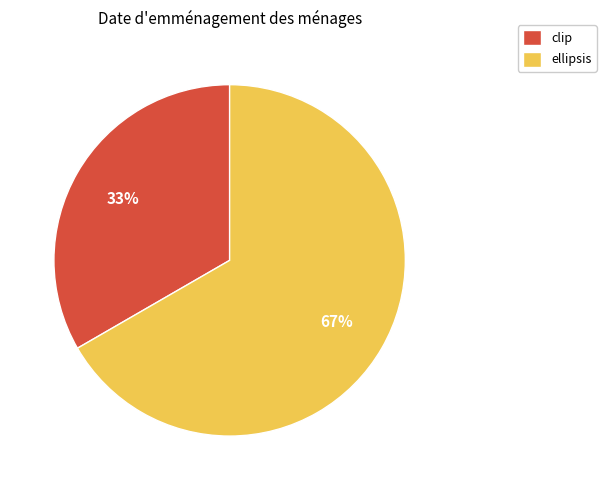

Count the number of slices in the pie.

2